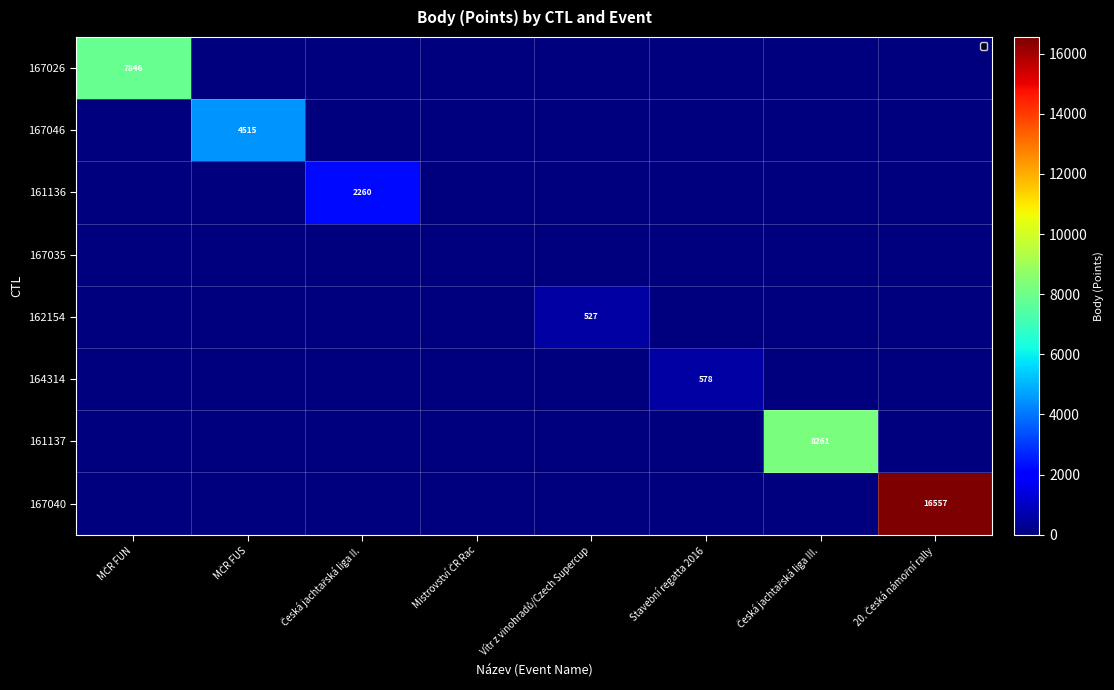

How many data points does each series have?

8